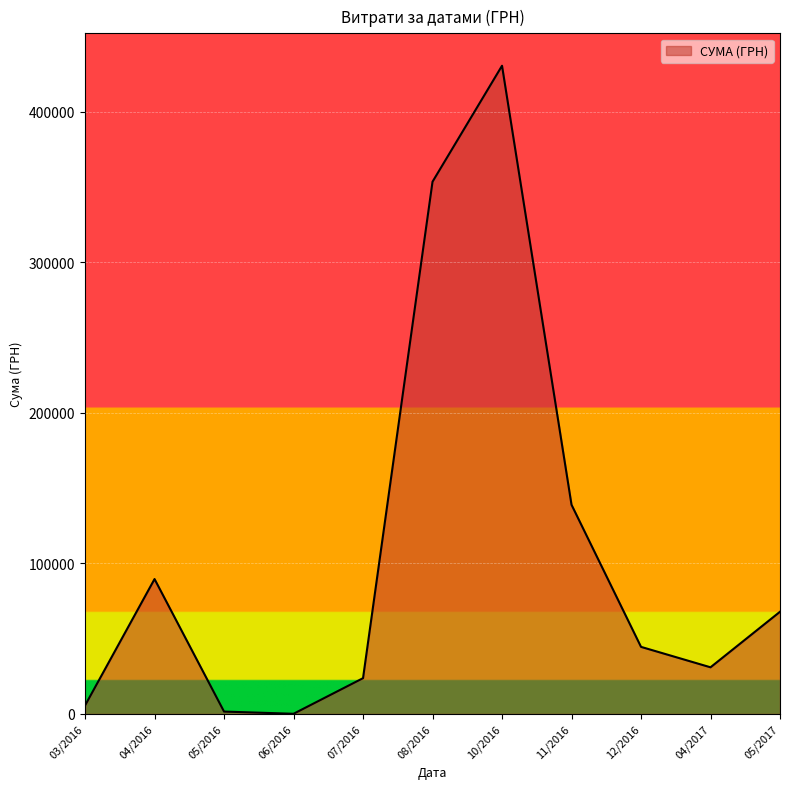

How many lines are shown in the chart?

1